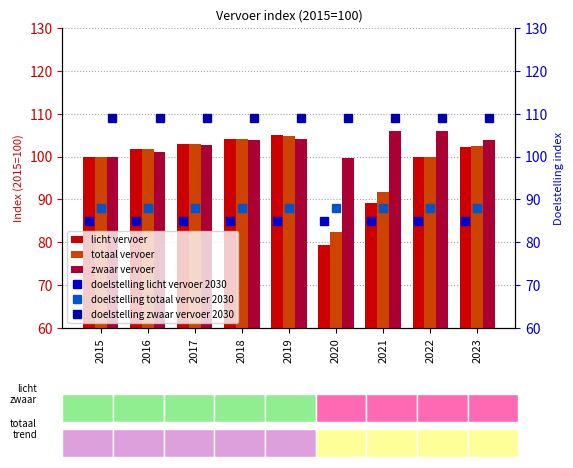

What is the value of the zwaar vervoer bar at the 5th from the left?

104.2